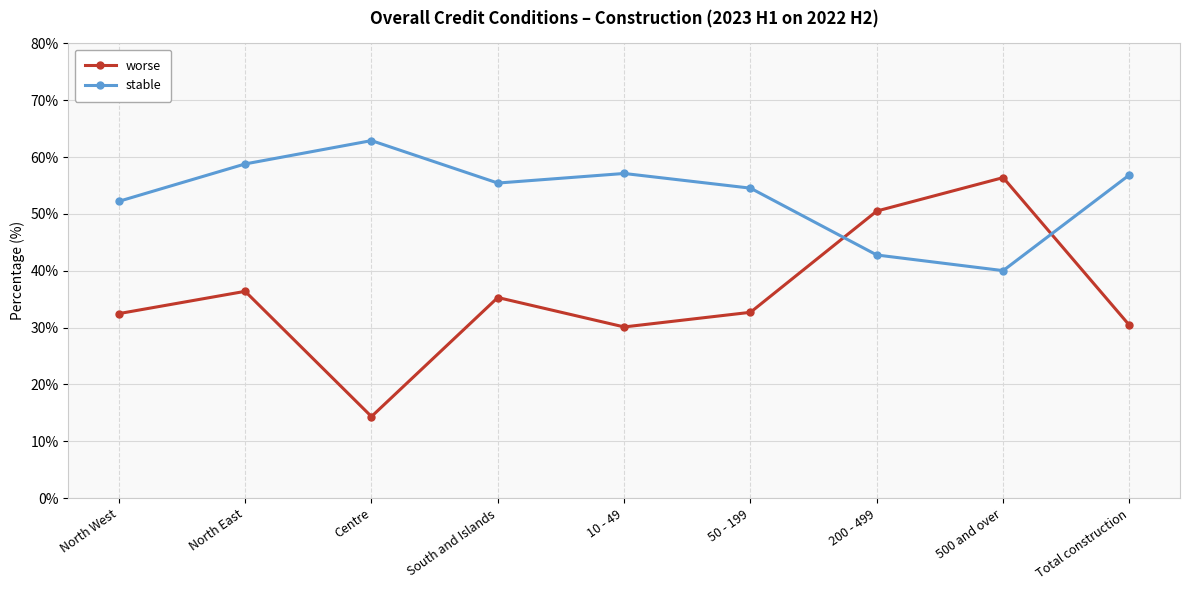

At which label does stable first exceed 55?

North East